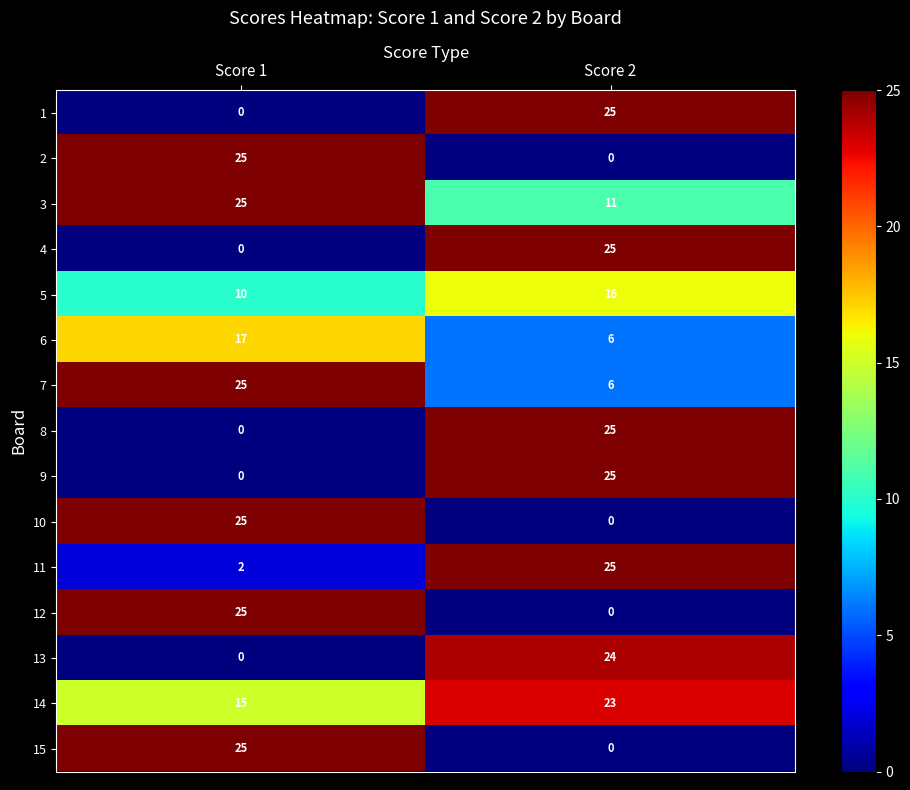

The 4 series shows 6 at Score 2. True or false?

False